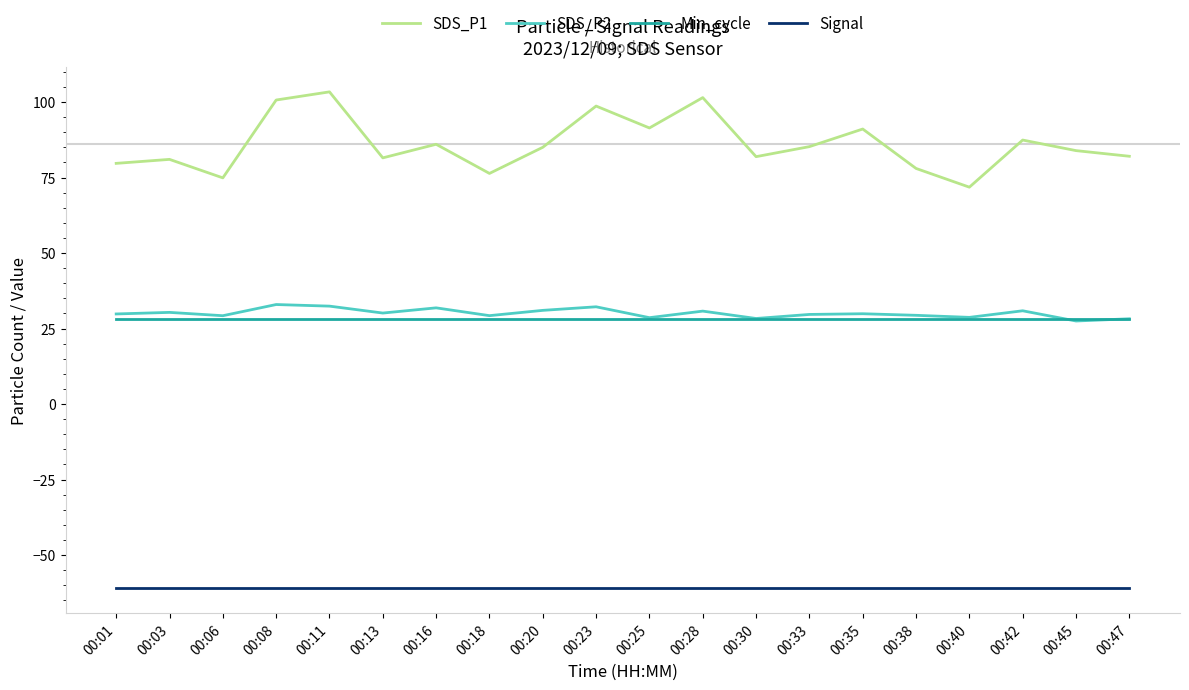

The value of Min_cycle at 00:06 is 28.0. True or false?

True